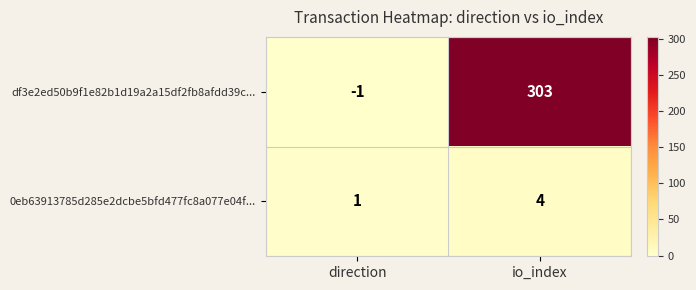

Which series has the largest total across all categories?

df3e2ed50b9f1e82b1d19a2a15df2fb8afdd39c...